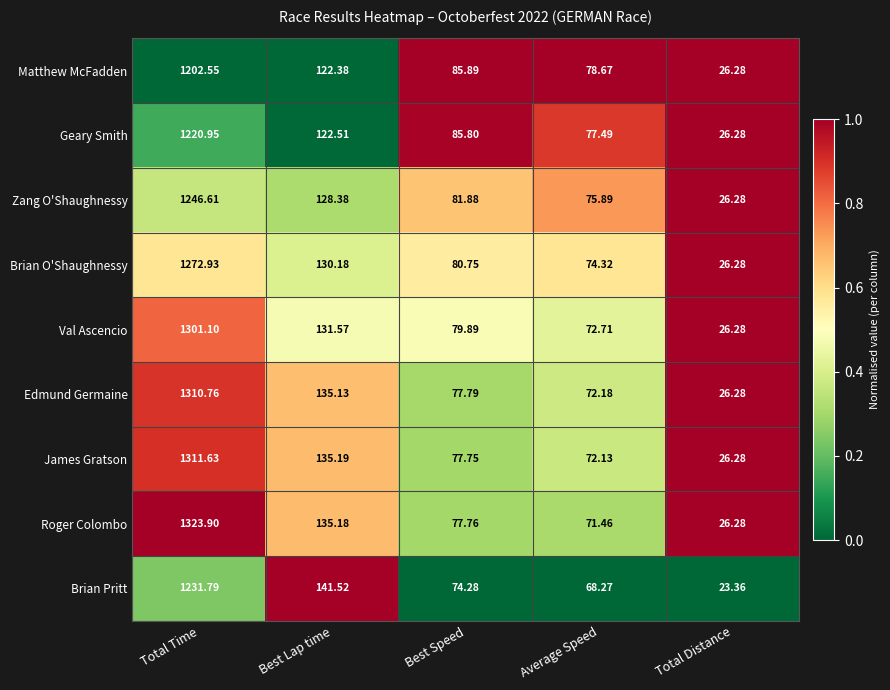

What is the spread (max minus min) of values at Total Distance?

2.9